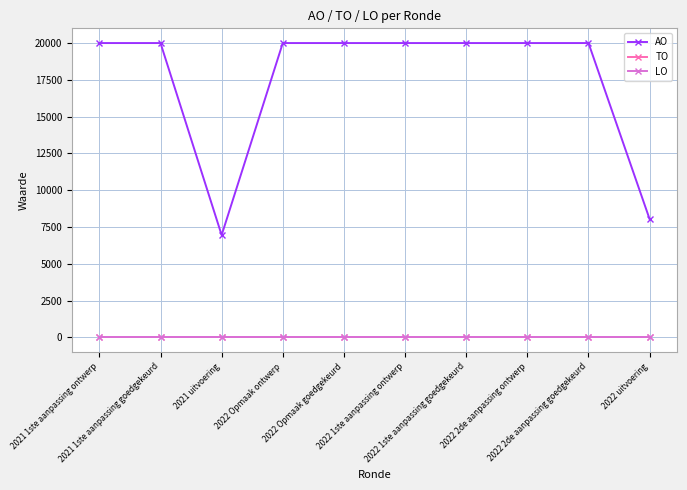

Reading right to left, transcribe all the data shown in this chart.

AO: 2022 uitvoering=8032	2022 2de aanpassing goedgekeurd=20000	2022 2de aanpassing ontwerp=20000	2022 1ste aanpassing goedgekeurd=20000	2022 1ste aanpassing ontwerp=20000	2022 Opmaak goedgekeurd=20000	2022 Opmaak ontwerp=20000	2021 uitvoering=6951	2021 1ste aanpassing goedgekeurd=20000	2021 1ste aanpassing ontwerp=20000
TO: 2022 uitvoering=0	2022 2de aanpassing goedgekeurd=0	2022 2de aanpassing ontwerp=0	2022 1ste aanpassing goedgekeurd=0	2022 1ste aanpassing ontwerp=0	2022 Opmaak goedgekeurd=0	2022 Opmaak ontwerp=0	2021 uitvoering=0	2021 1ste aanpassing goedgekeurd=0	2021 1ste aanpassing ontwerp=0
LO: 2022 uitvoering=0	2022 2de aanpassing goedgekeurd=0	2022 2de aanpassing ontwerp=0	2022 1ste aanpassing goedgekeurd=0	2022 1ste aanpassing ontwerp=0	2022 Opmaak goedgekeurd=0	2022 Opmaak ontwerp=0	2021 uitvoering=0	2021 1ste aanpassing goedgekeurd=0	2021 1ste aanpassing ontwerp=0